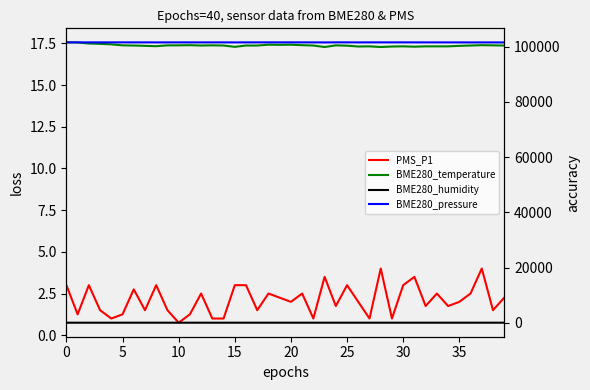

At which label is BME280_temperature closest to 17?

23